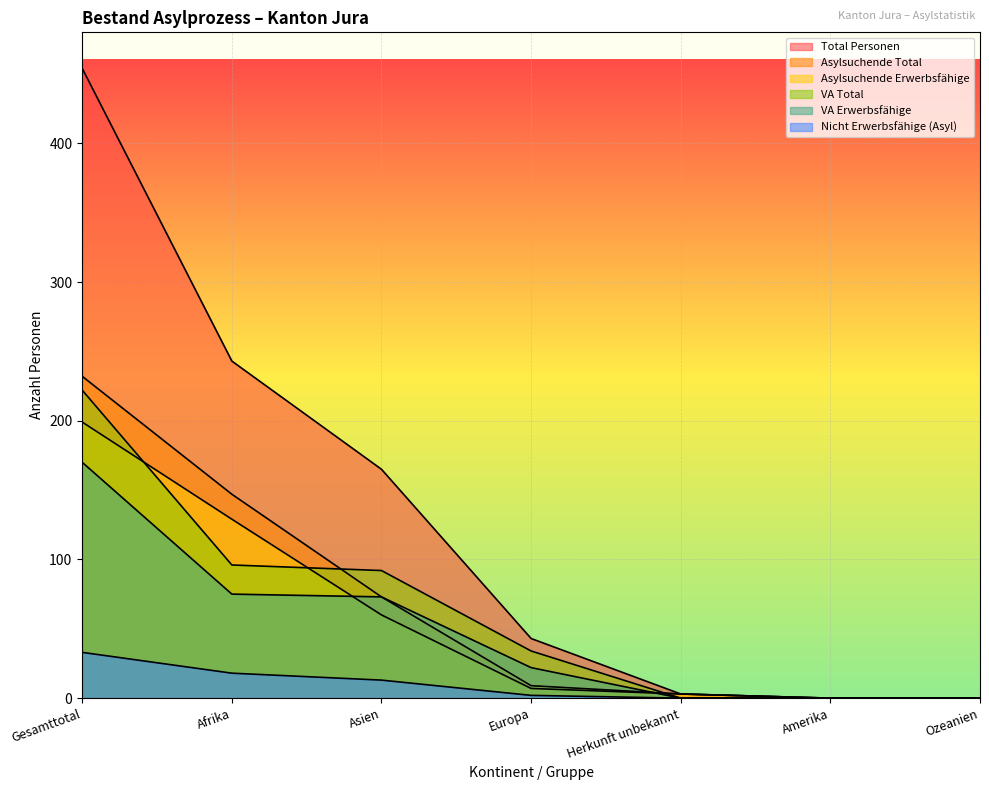

Which series has the widest spread of values?

Total Personen